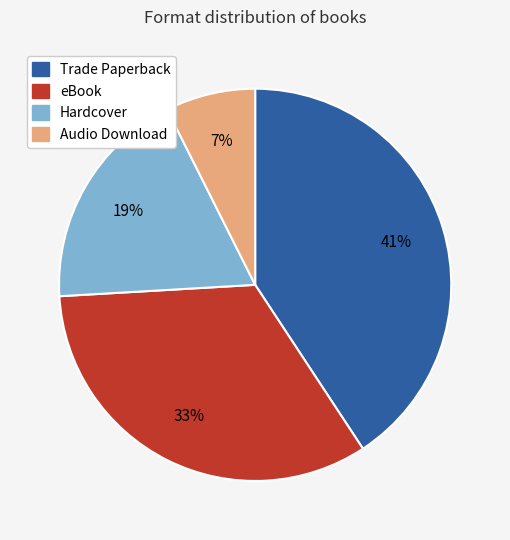

To the nearest percent, what percentage of the pie is Audio Download?

7%